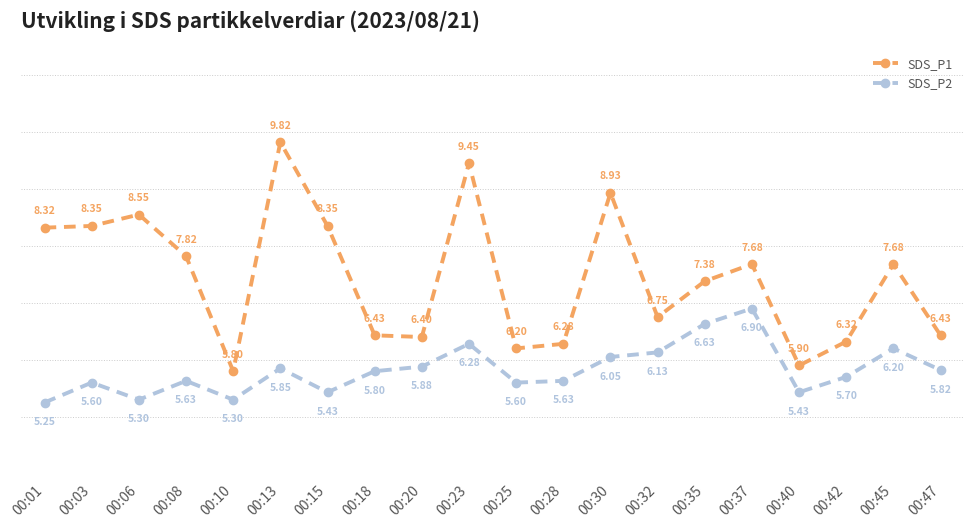

True or false: SDS_P2 and SDS_P1 cross at least once.

False